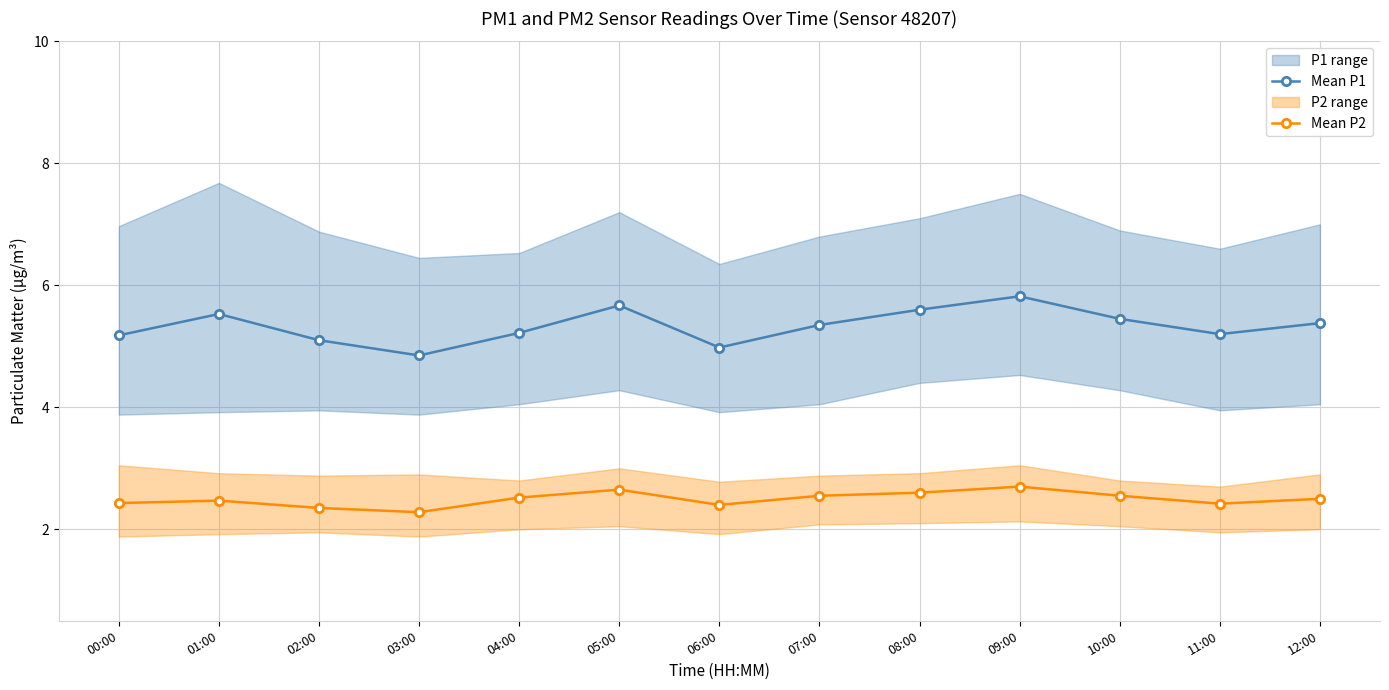

How many lines are shown in the chart?

2